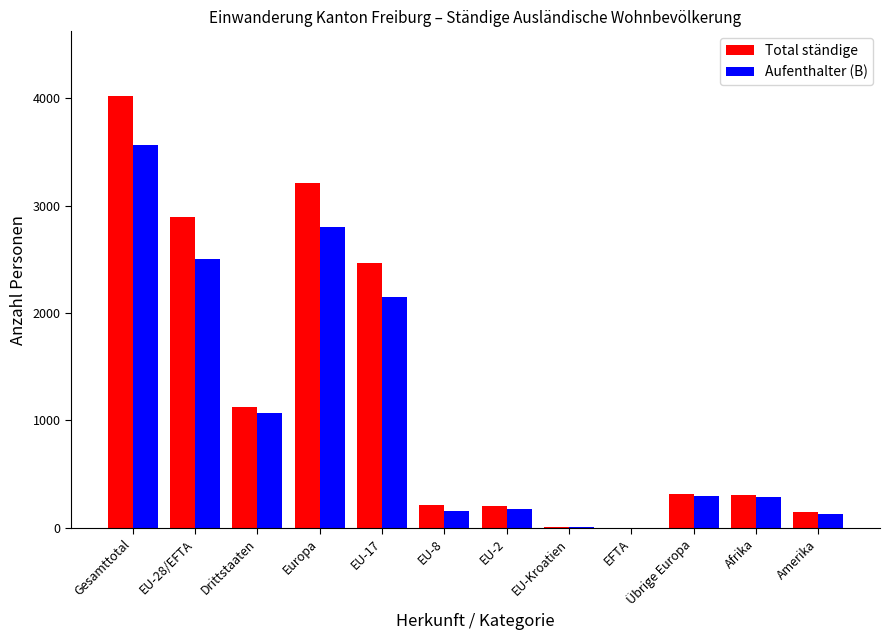

Which series changed the most between EU-28/EFTA and EU-8?

Total ständige